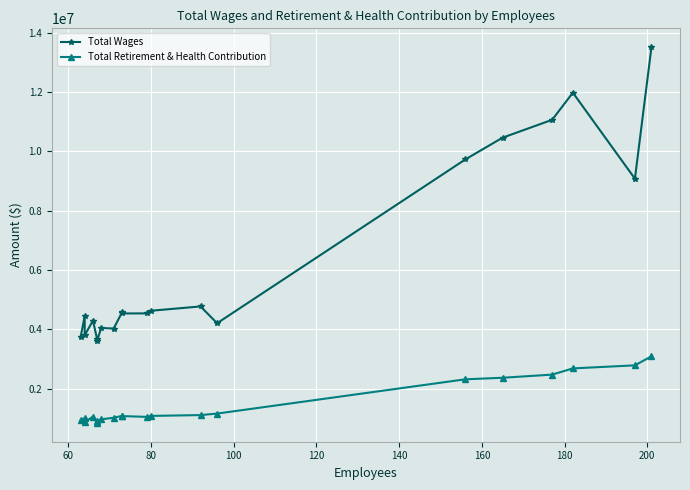

True or false: Total Retirement & Health Contribution and Total Wages cross at least once.

False